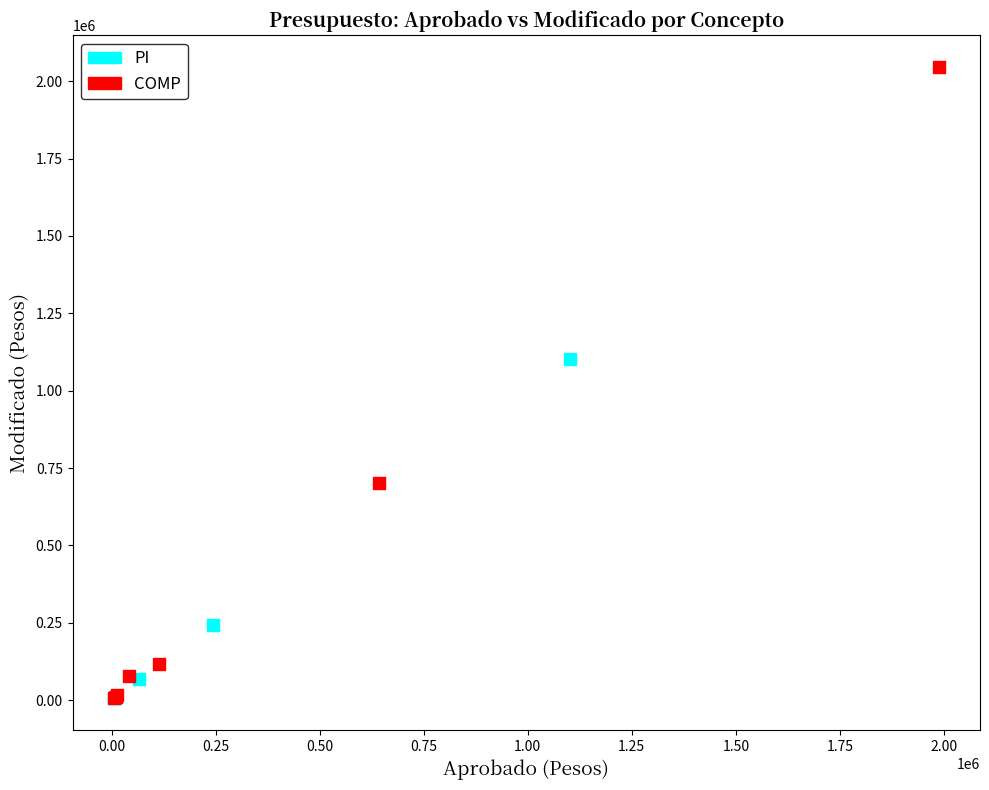

Which series reaches the maximum Y coordinate?

COMP